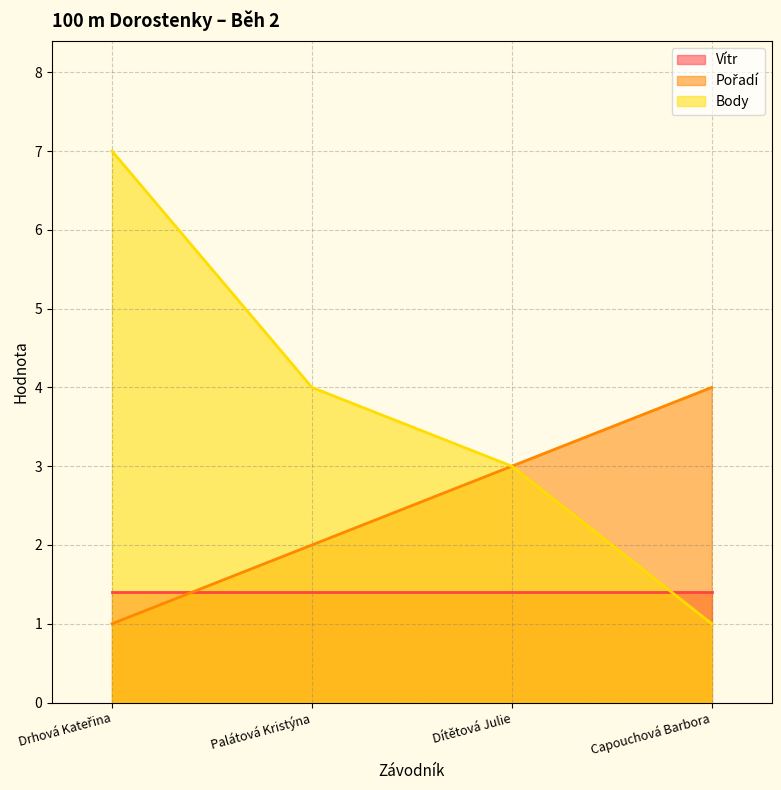

The value of Body at Palátová Kristýna is 1.1. True or false?

False